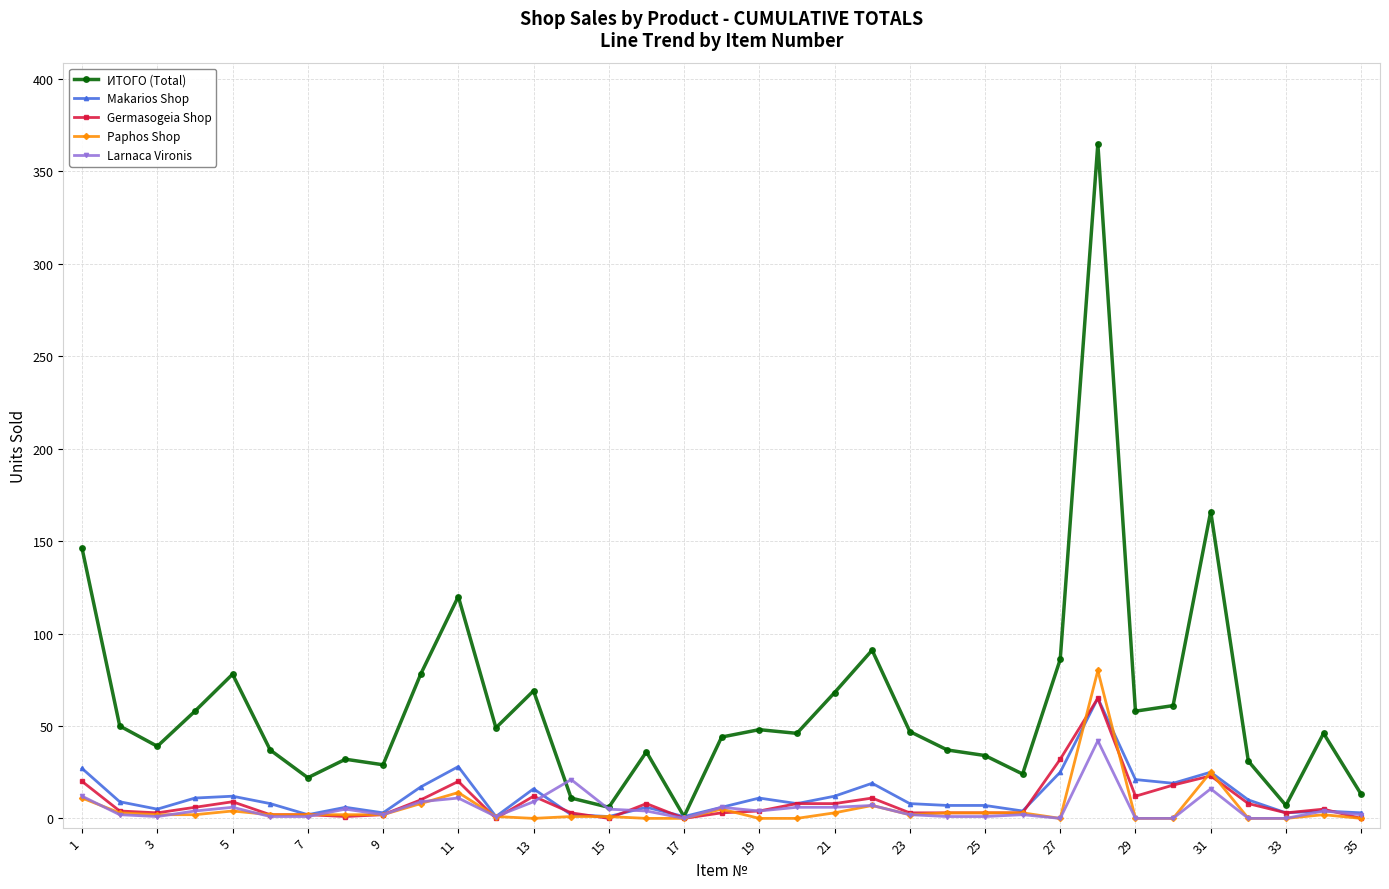

What is the value of the Larnaca Vironis point at the 18th from the left?

6